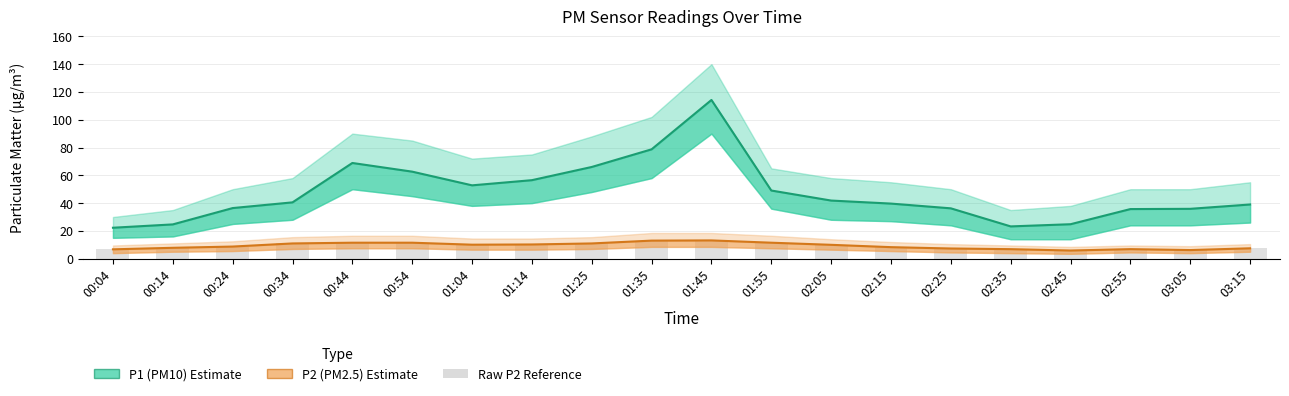

Is the value of P2 (PM2.5) at 01:55 greater than the value of P1 (PM10) at 00:34?

No